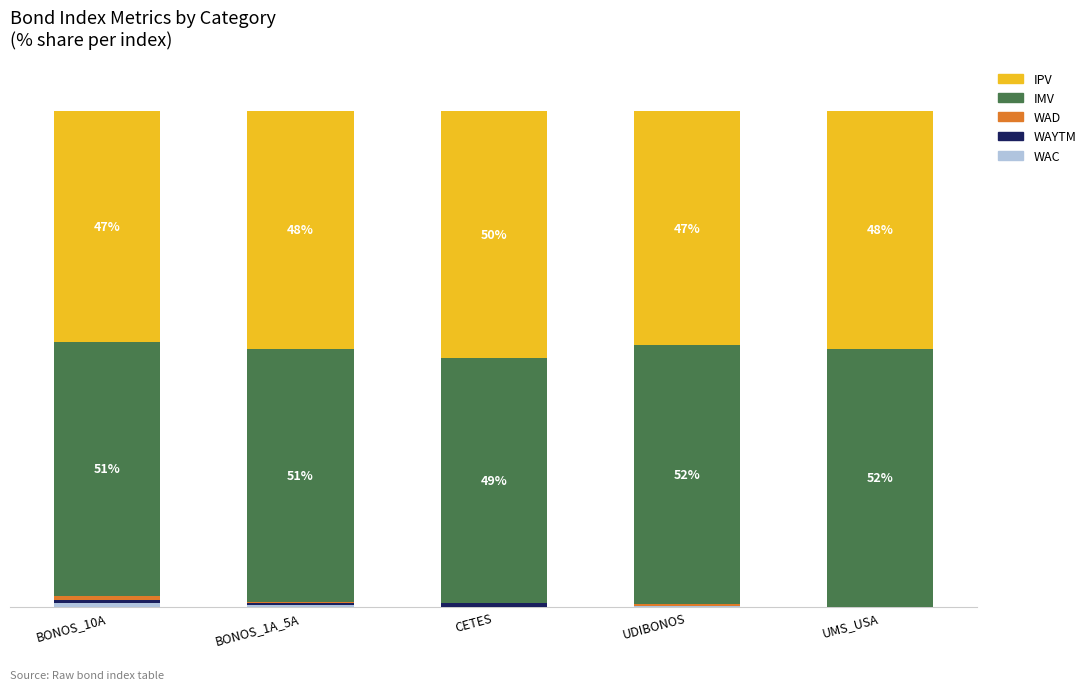

Between BONOS_1A_5A and UDIBONOS, which series saw the biggest shift?

IMV